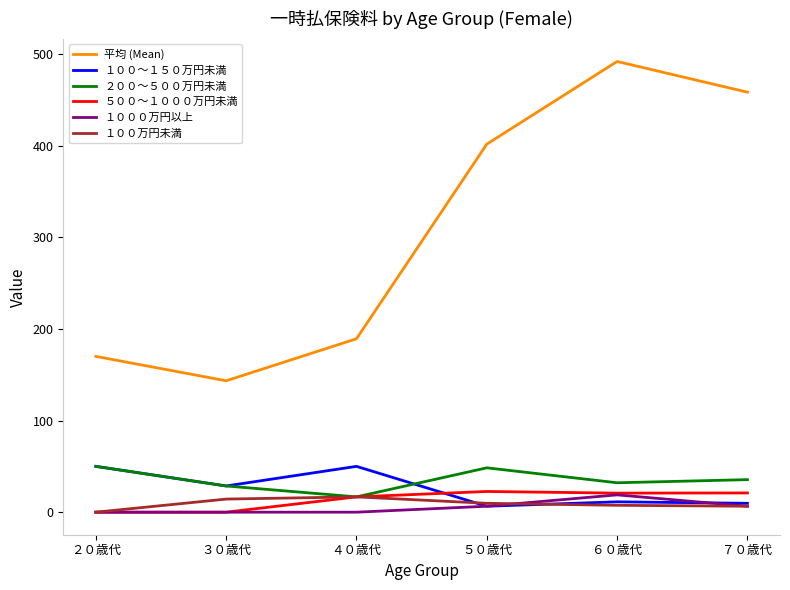

At which label does １０００万円以上 reach its peak?

６０歳代